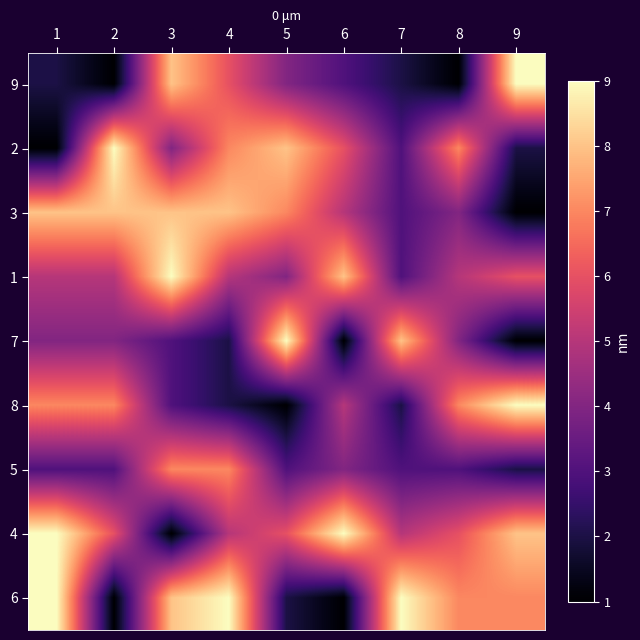

Which label corresponds to the smallest value in the chart?

2